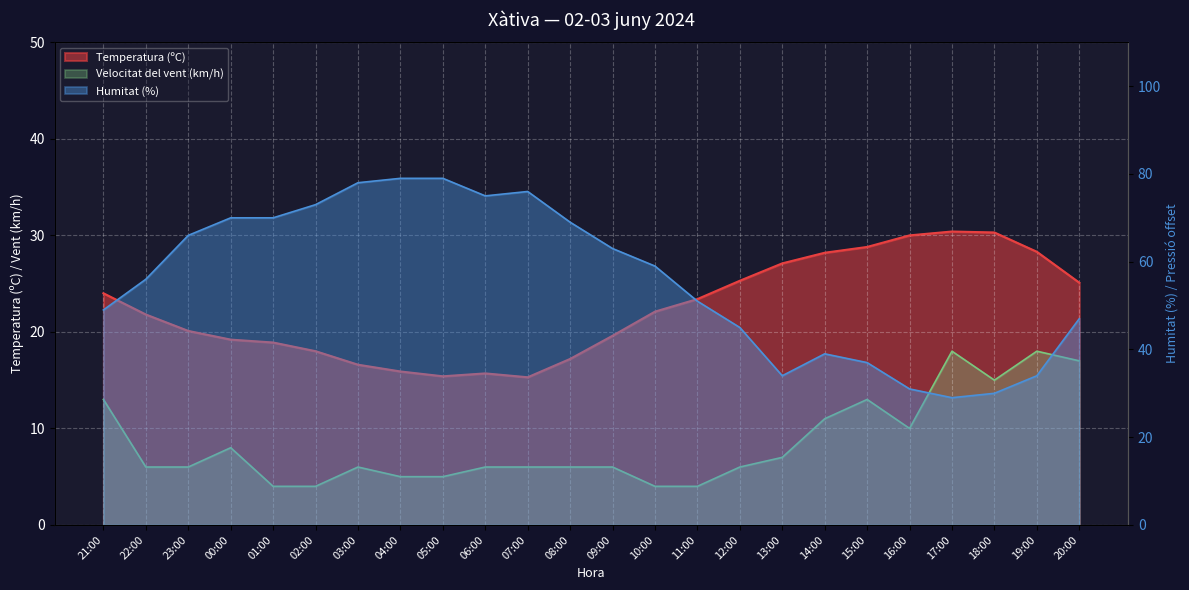

The value of Humitat (%) at 13:00 is 7.9. True or false?

False